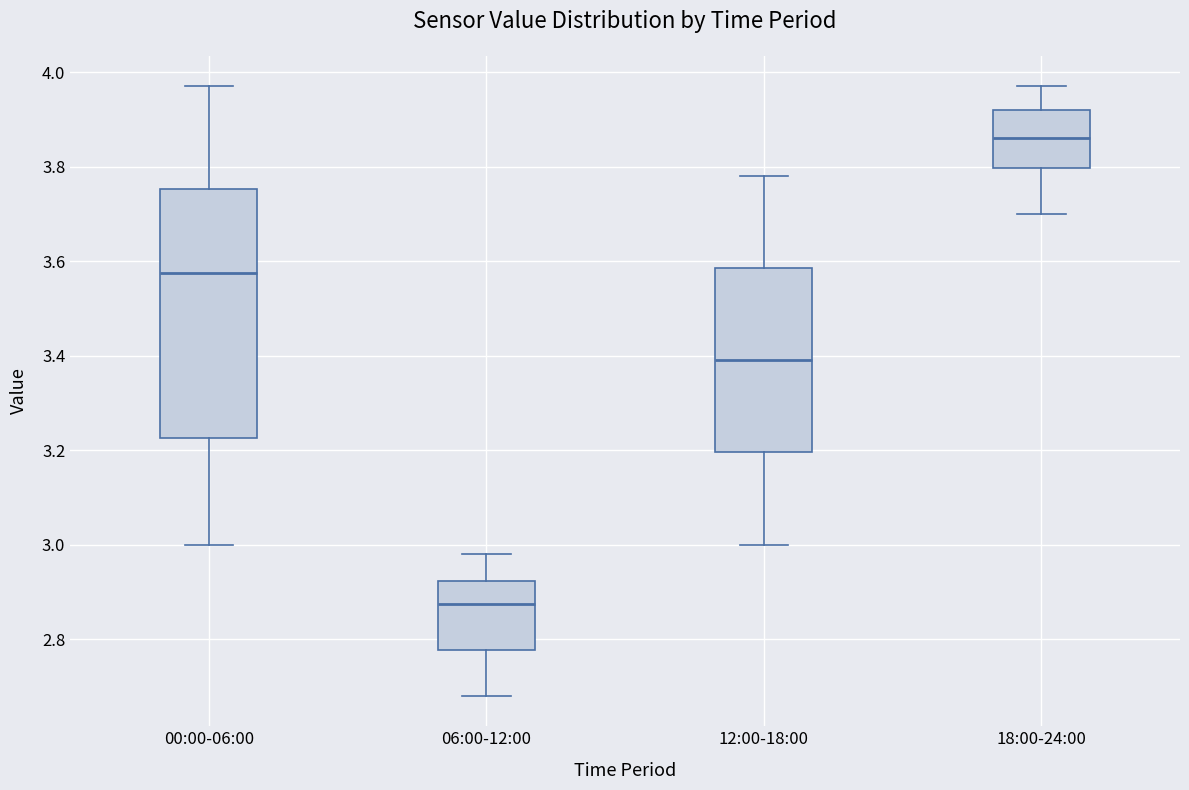

Comparing the boxes themselves (not the whiskers), which one is the tallest?

00:00-06:00